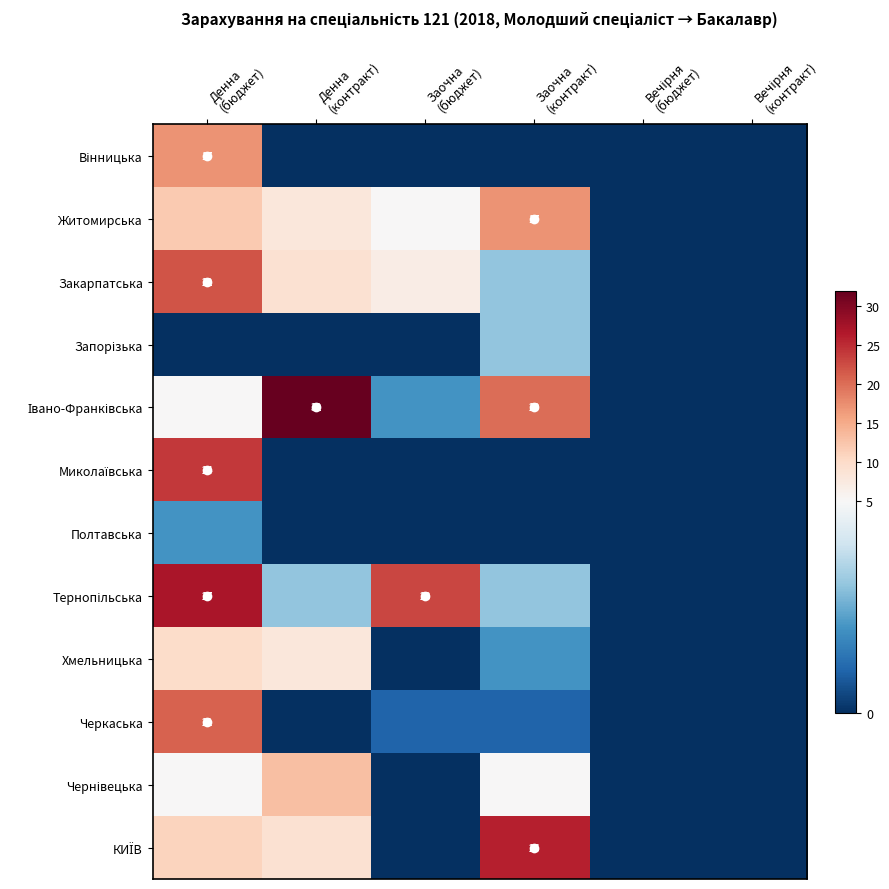

What is the difference between the highest and lowest values at Денна
(контракт)?

32